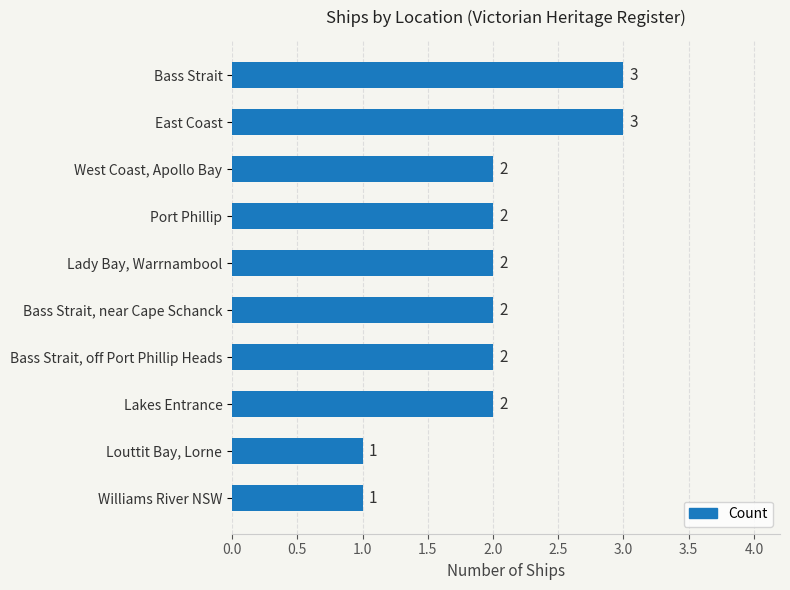

What is the difference between the second highest and minimum values?

2